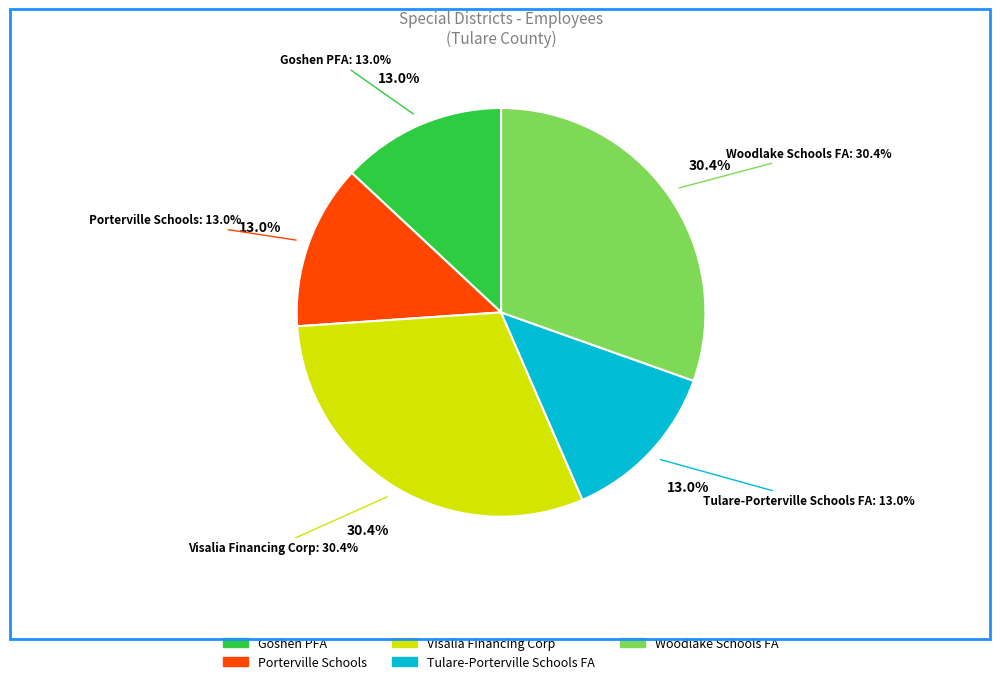

Does Porterville Schools Improvement Corporation represent more than half of the total?

No